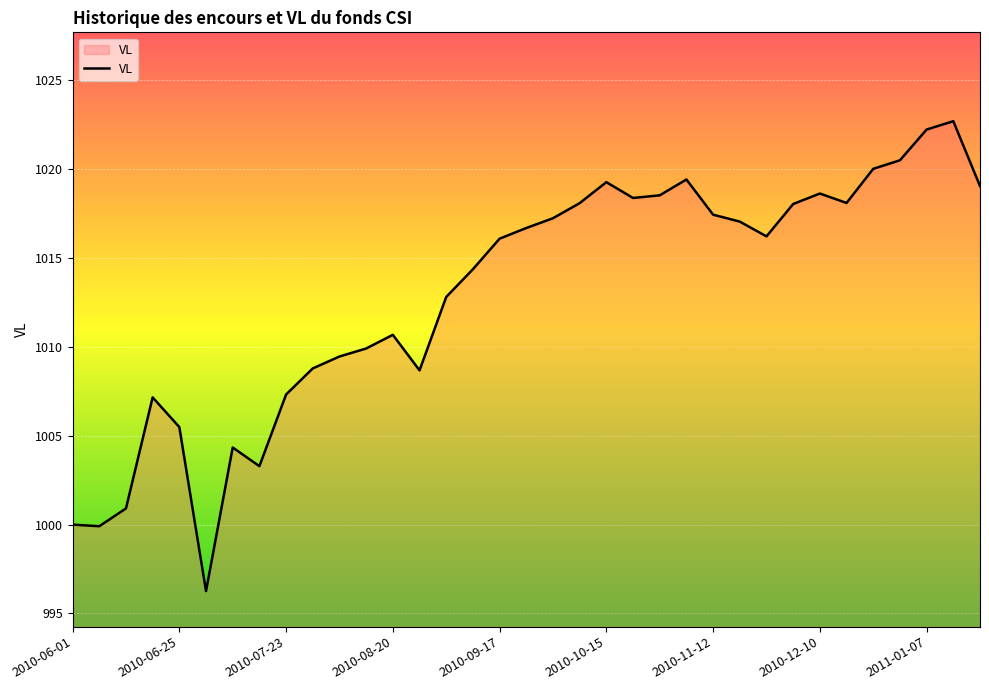

What is the minimum value shown in the chart?

996.3